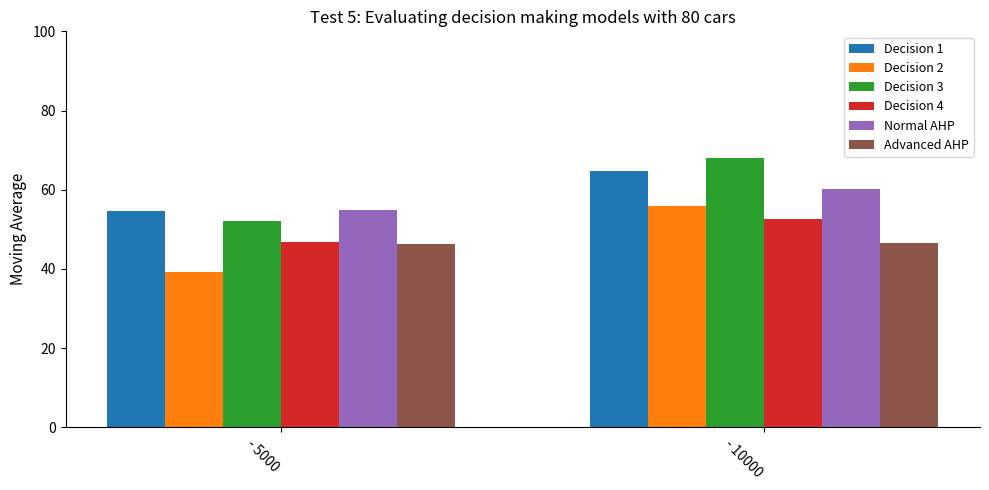

List the series in order of their peak value, lowest first.

Advanced AHP, Decision 4, Decision 2, Normal AHP, Decision 1, Decision 3